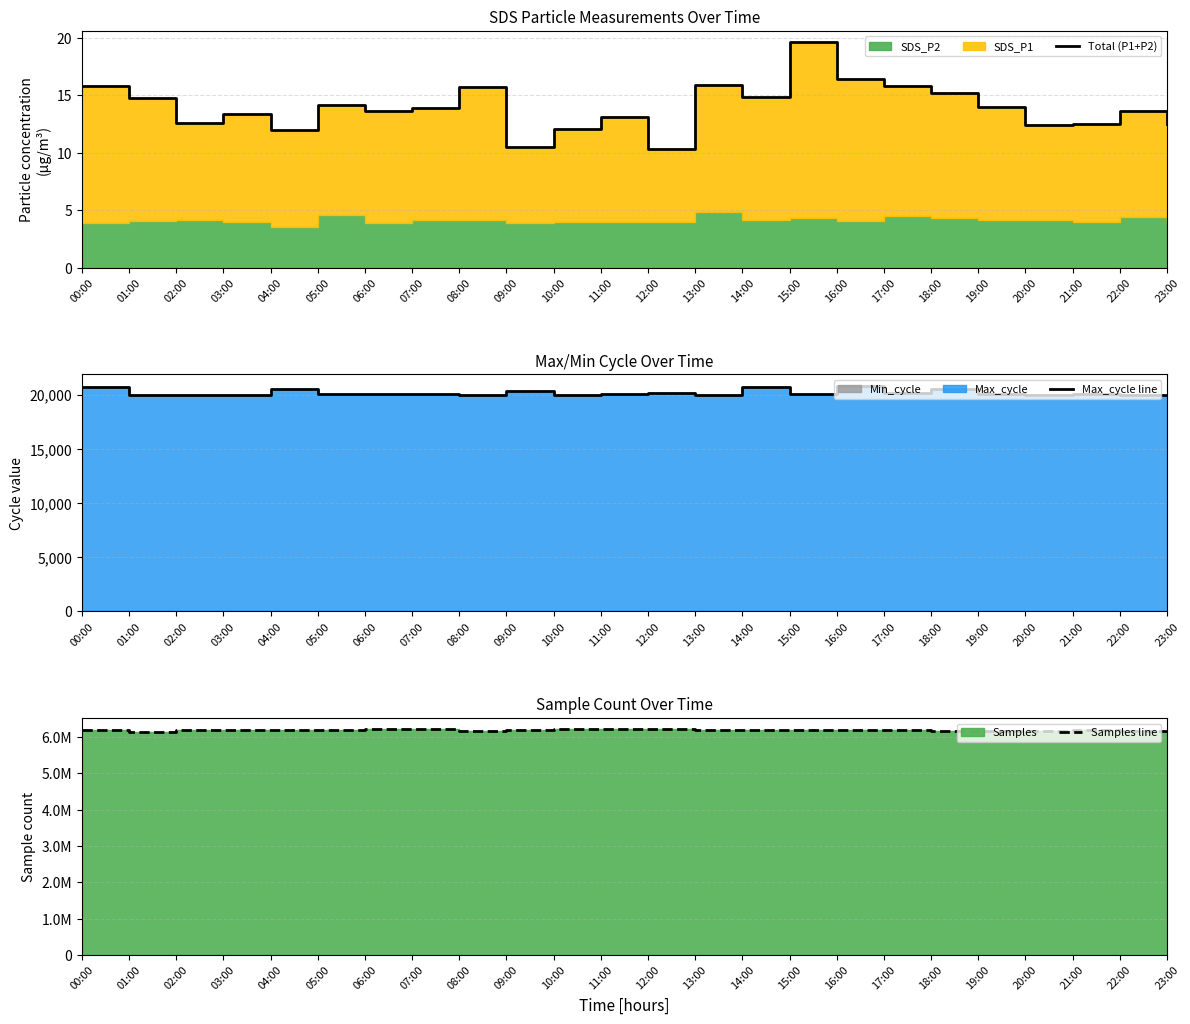

What is the difference between the maximum and second lowest values in the Total (P1+P2) series?

9.1